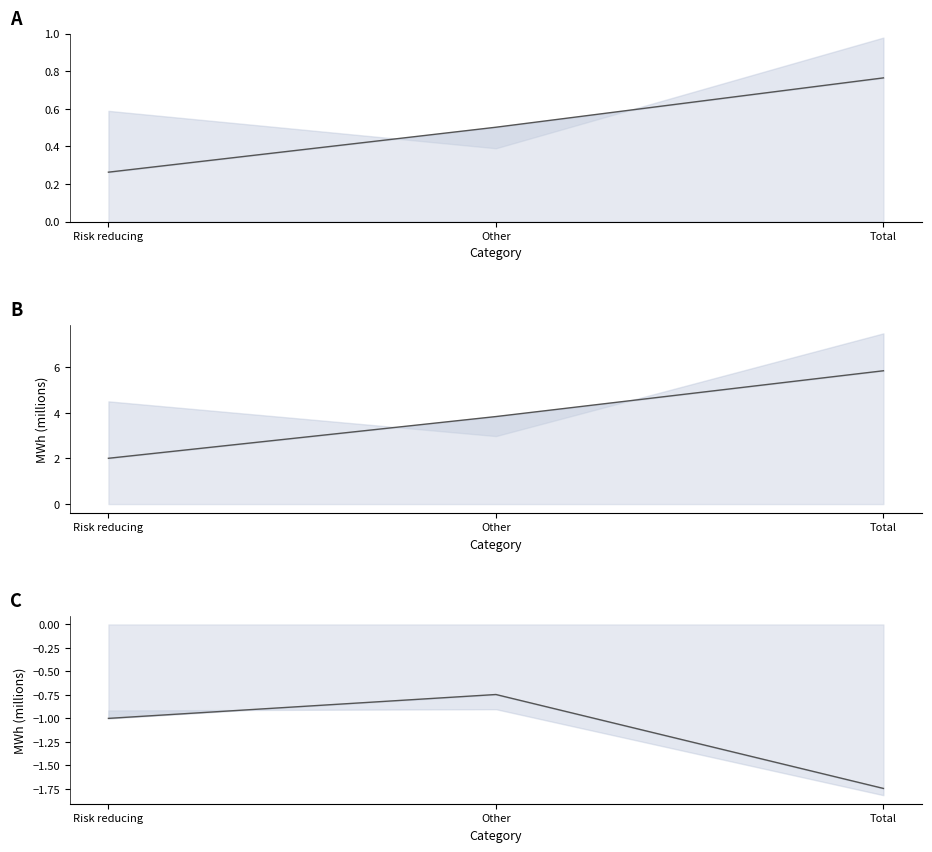

Between Other and Total, which is larger?

Other